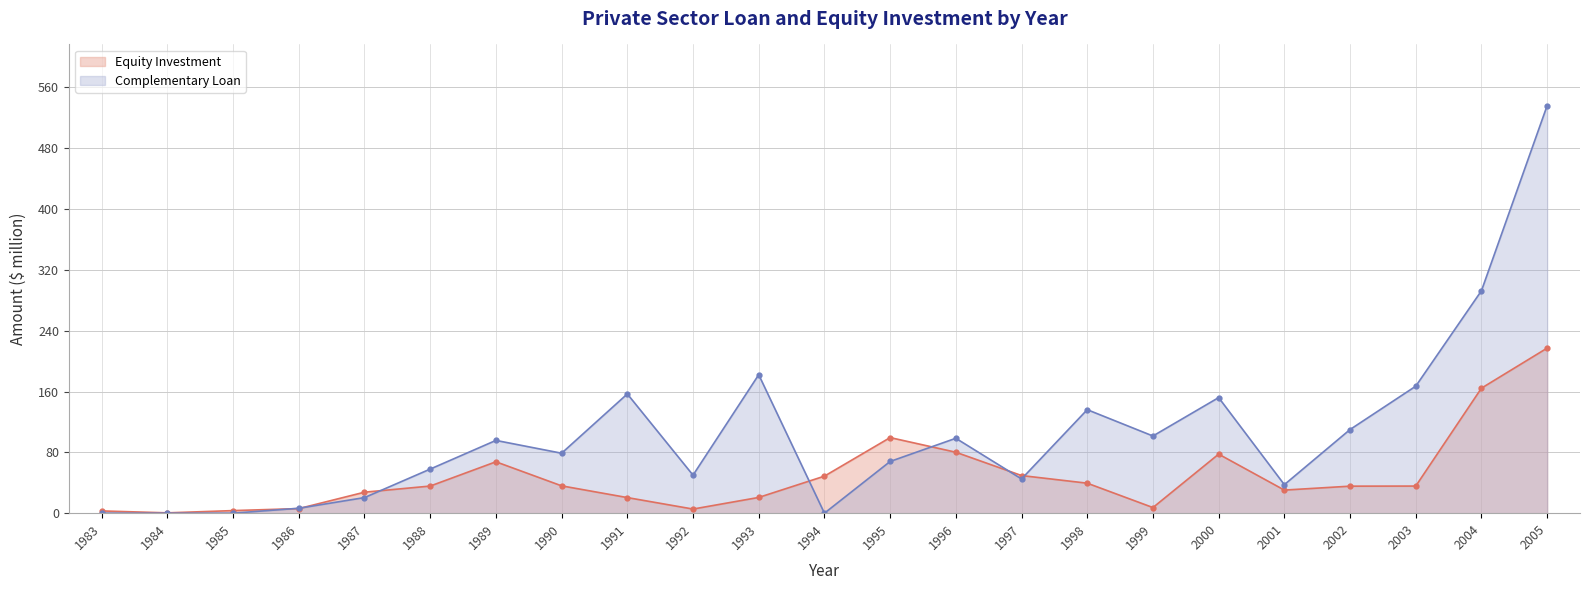

How many lines are shown in the chart?

2